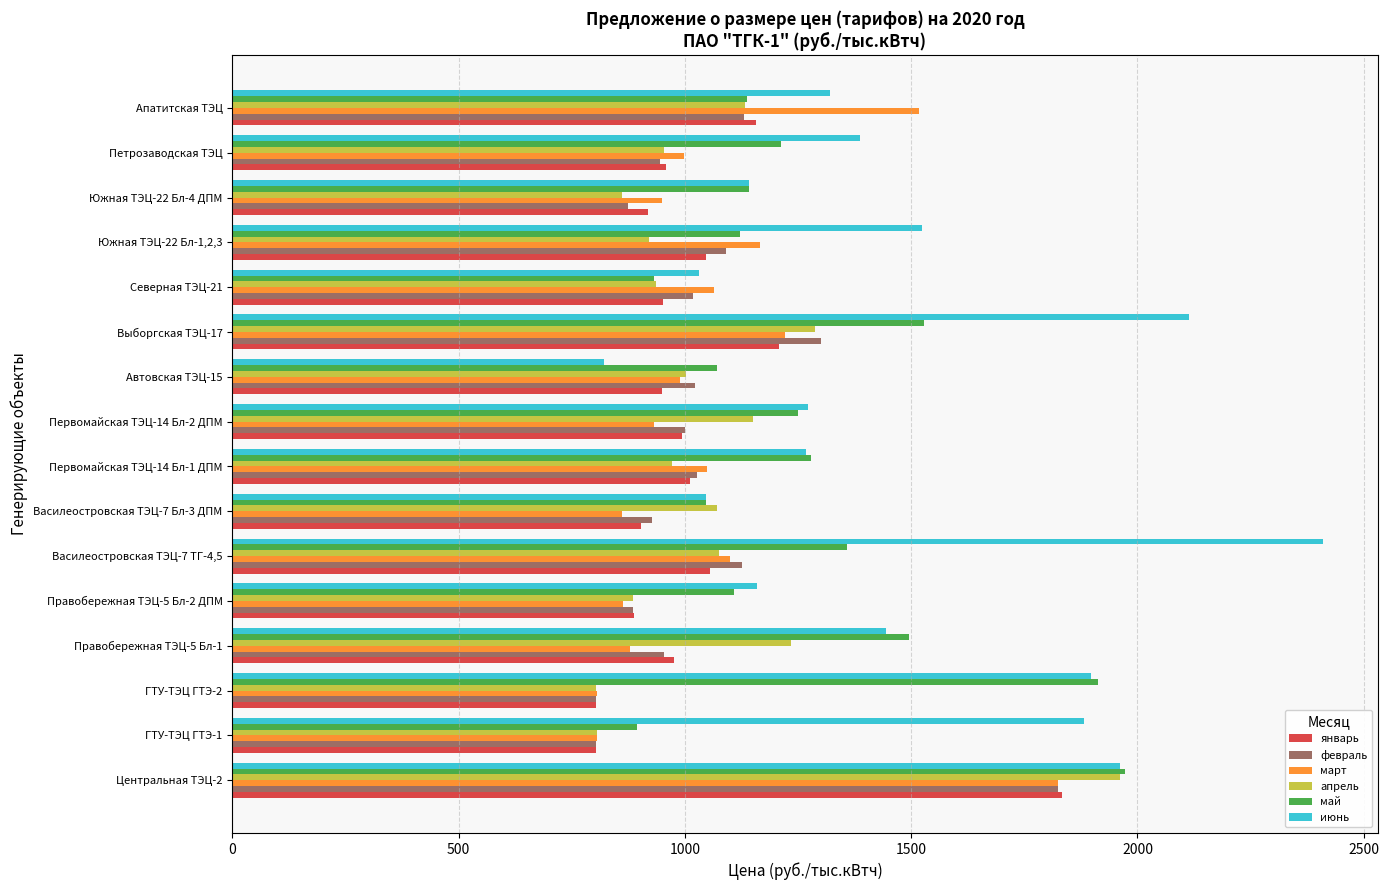

What is the highest value of the май series?

1973.4